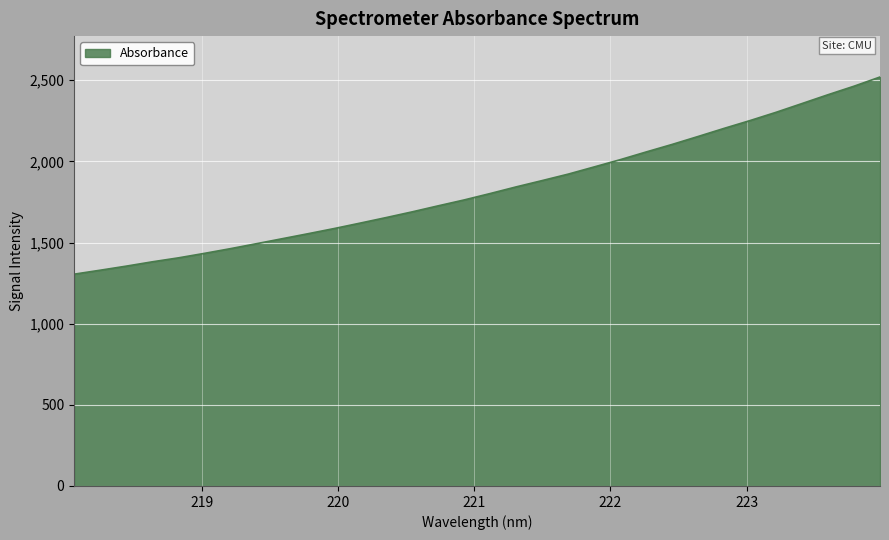

What is the difference between the maximum and minimum values?

1214.9